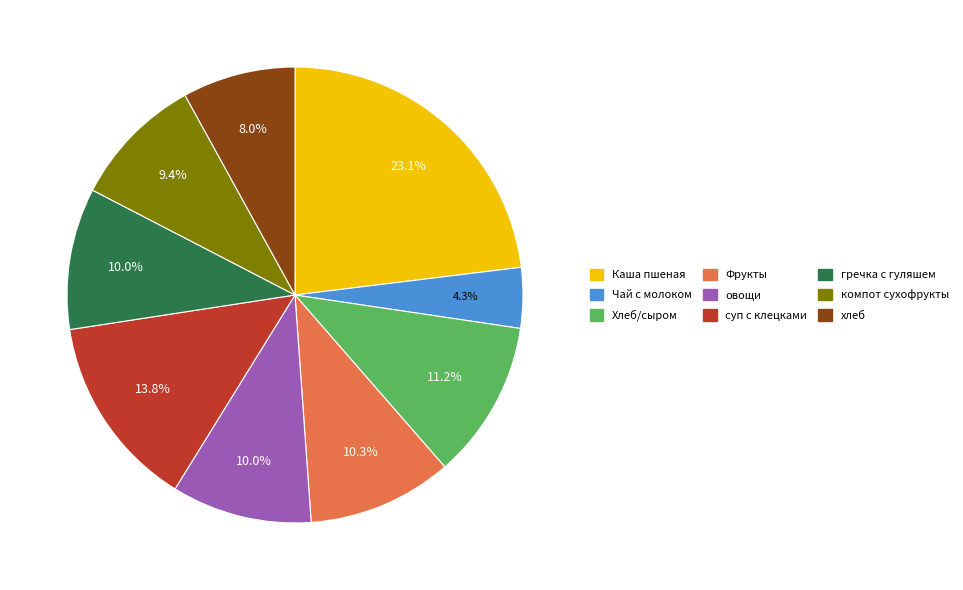

To the nearest percent, what portion does гречка с гуляшем represent?

10%